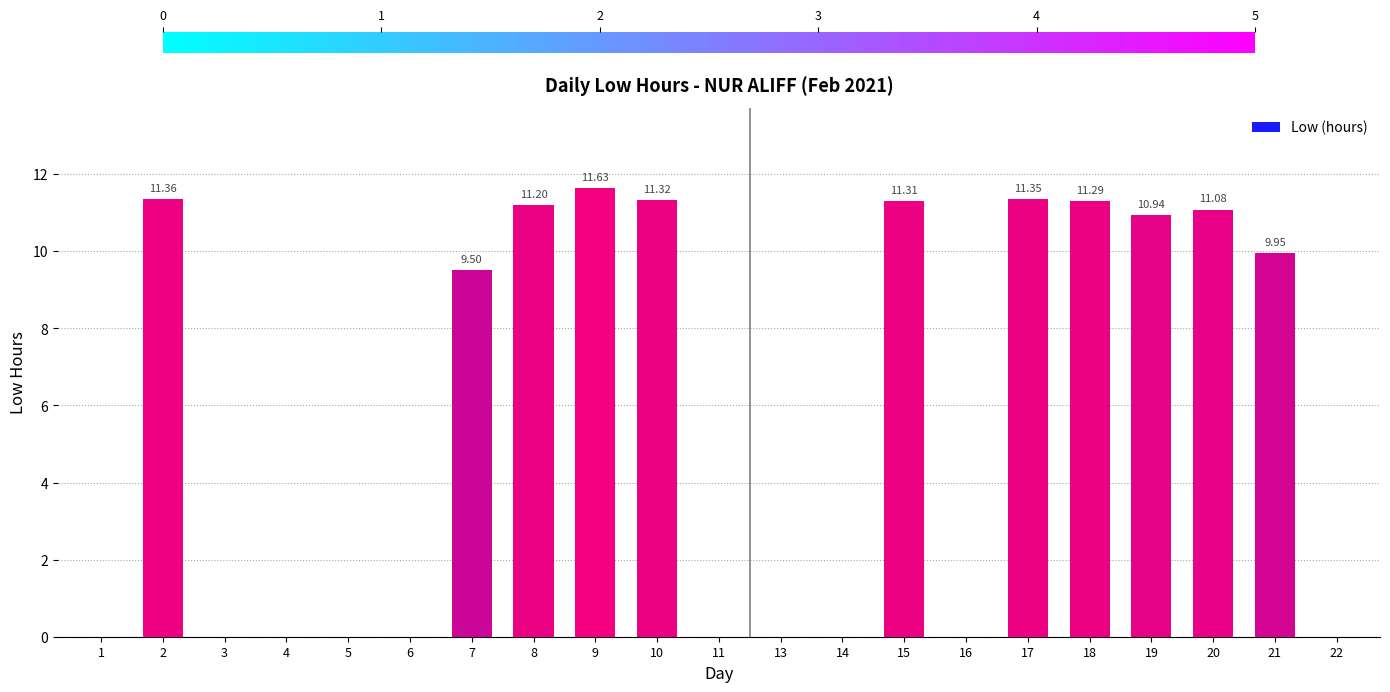

What is the sum of the values at 7 and 20?

20.6